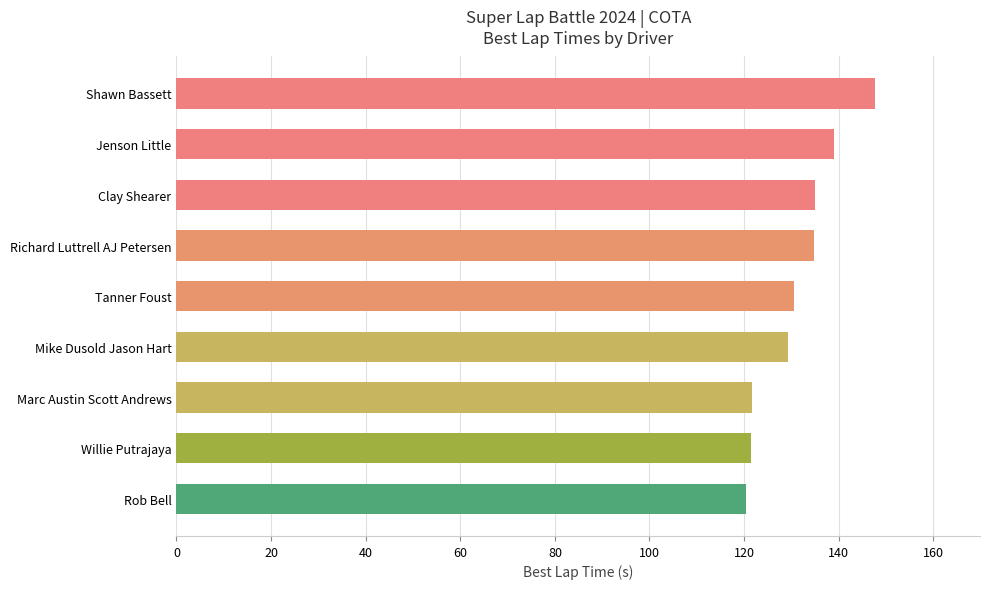

What position from the top is Willie Putrajaya?

8